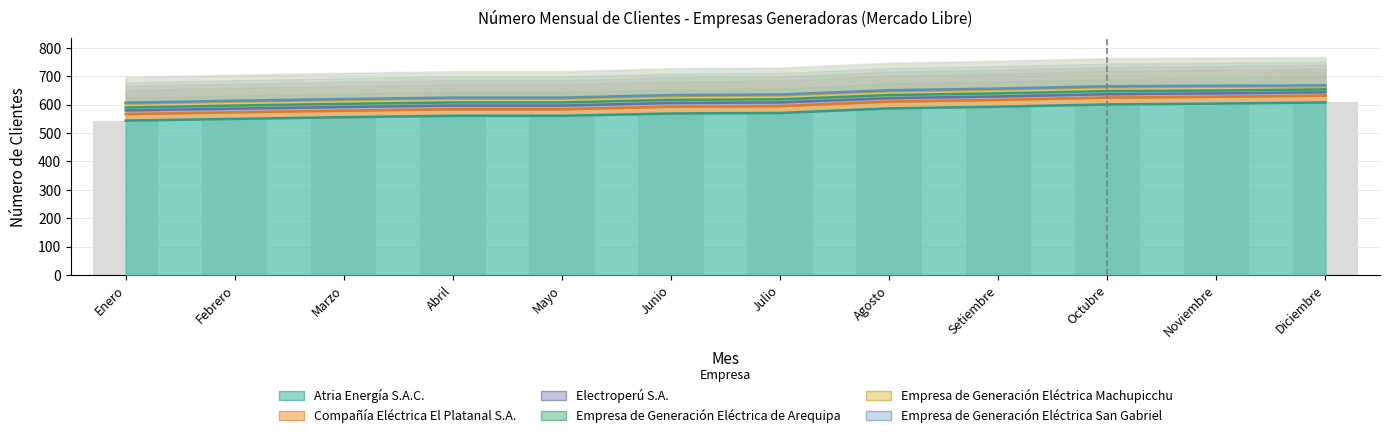

What position from the right is Mayo?

8